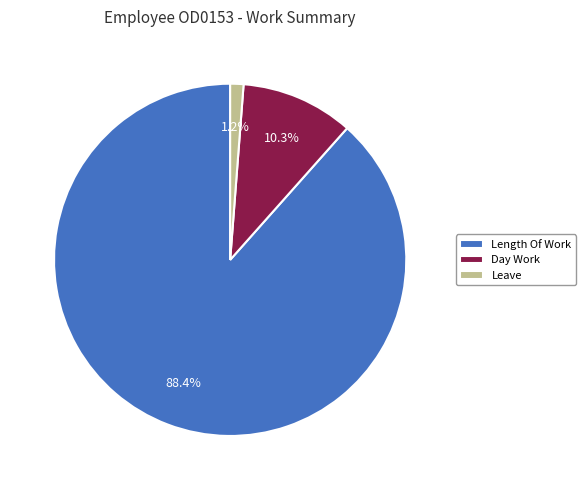

Which slice is the smallest?

Leave